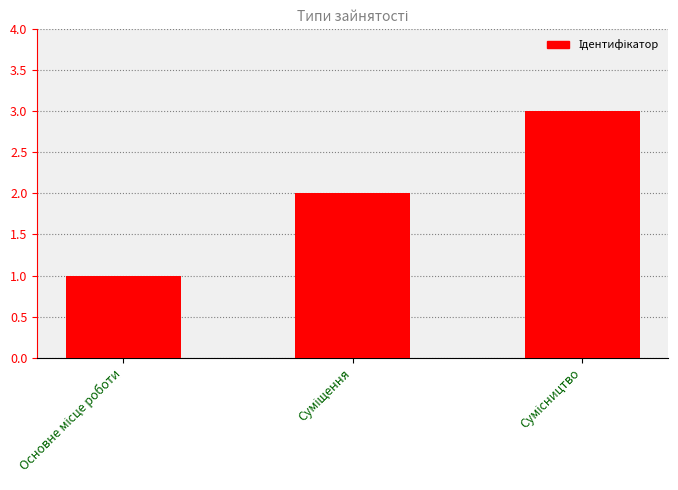

Reading left to right, transcribe all the data shown in this chart.

1	2	3